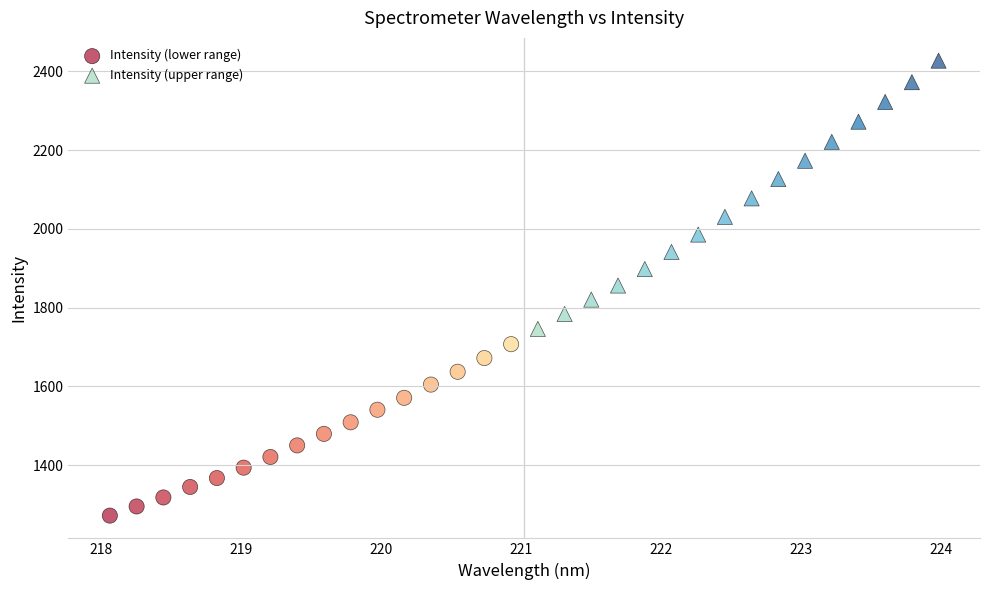

Which series contains the highest Y value?

Intensity (upper range)